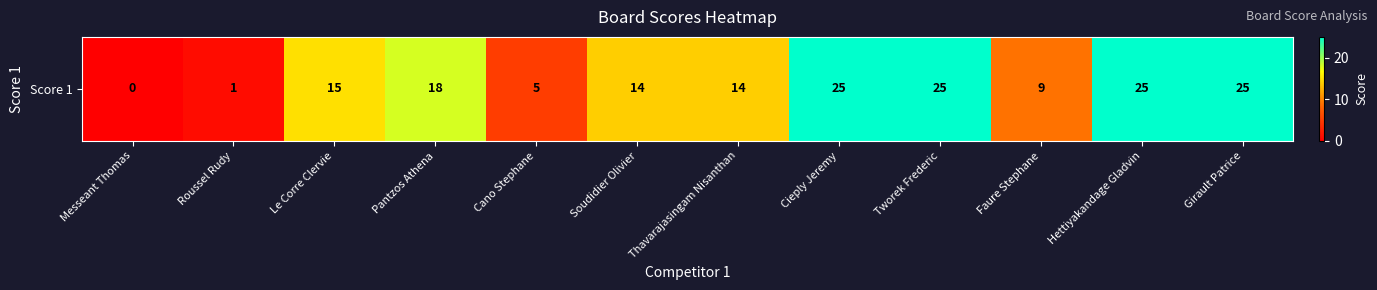

List the labels in order of value, smallest first.

Messeant Thomas, Roussel Rudy, Cano Stephane, Faure Stephane, Soudidier Olivier, Thavarajasingam Nisanthan, Le Corre Clervie, Pantzos Athena, Cieply Jeremy, Tworek Frederic, Hettiyakandage Gladvin, Girault Patrice